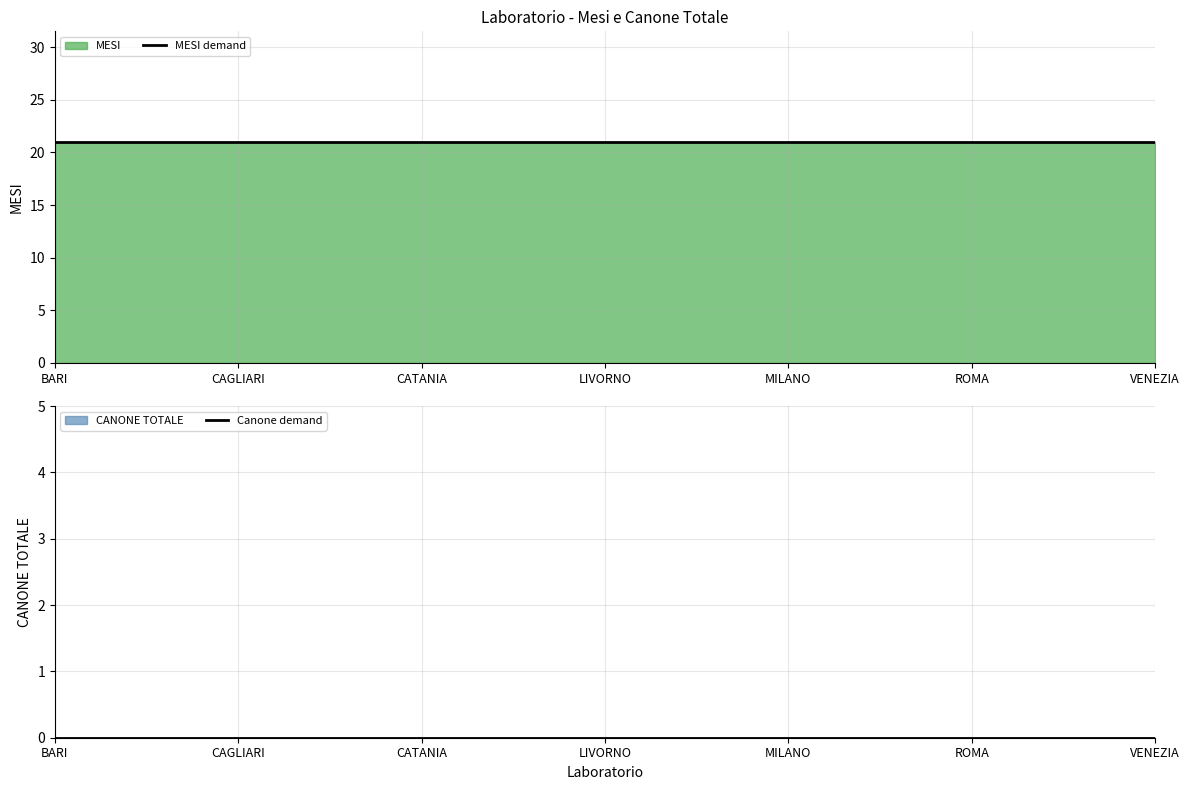

Does the chart have visible grid lines?

Yes